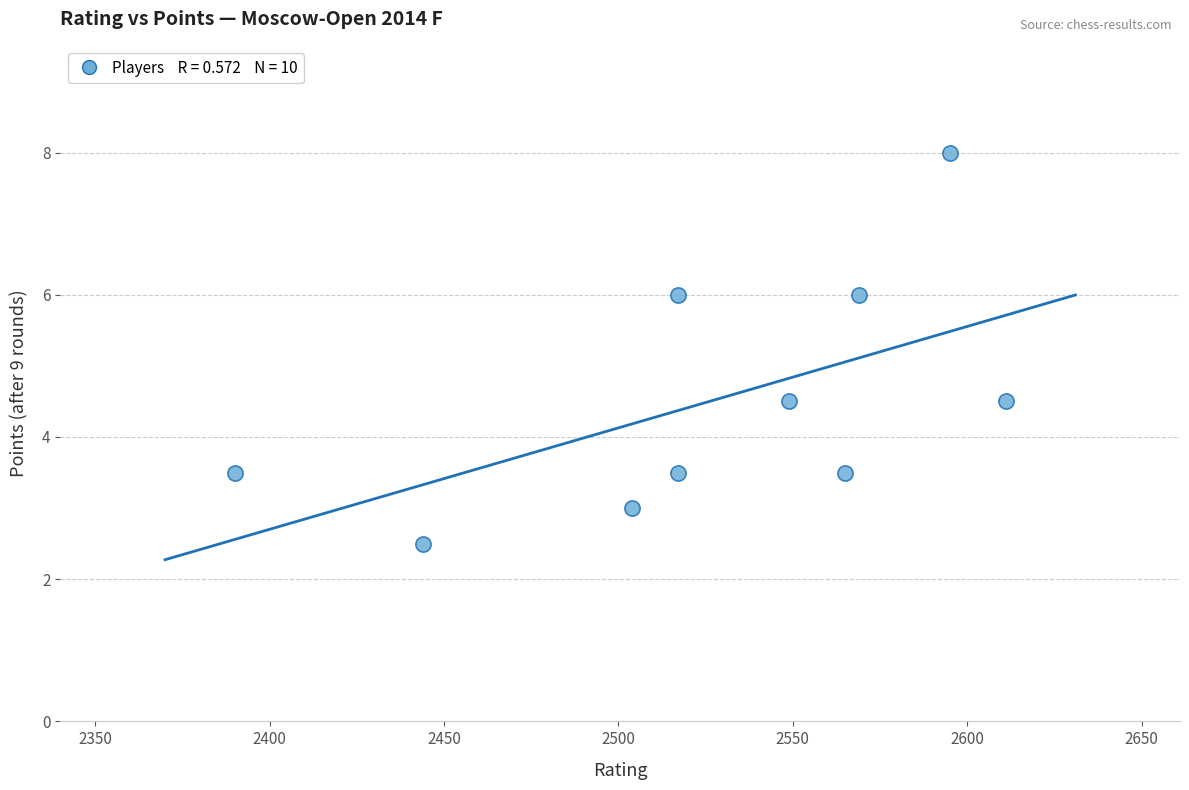

What is the average X value?

2526.1